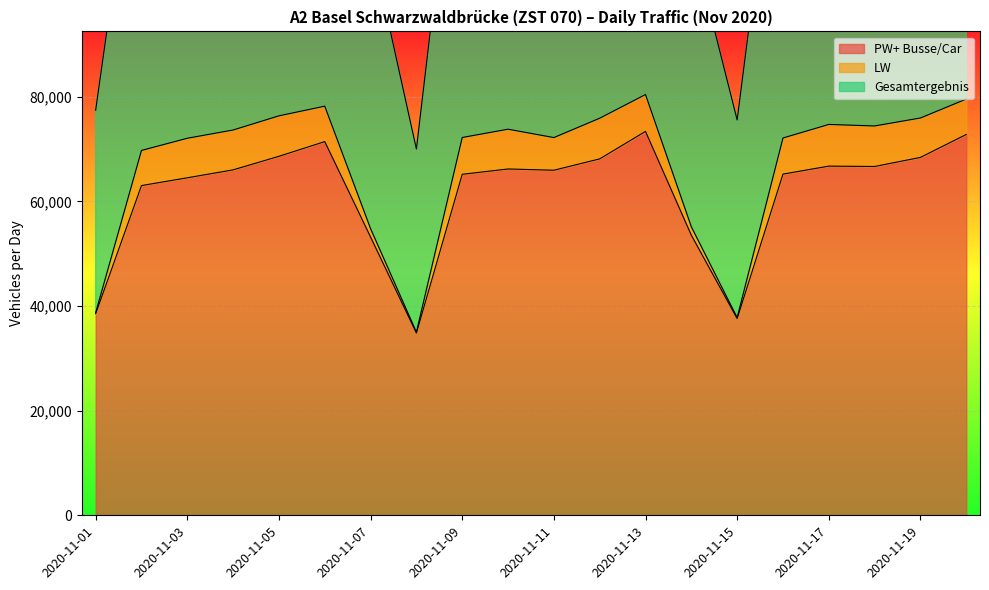

Which category has the lowest value in the PW+ Busse/Car series?

2020-11-08